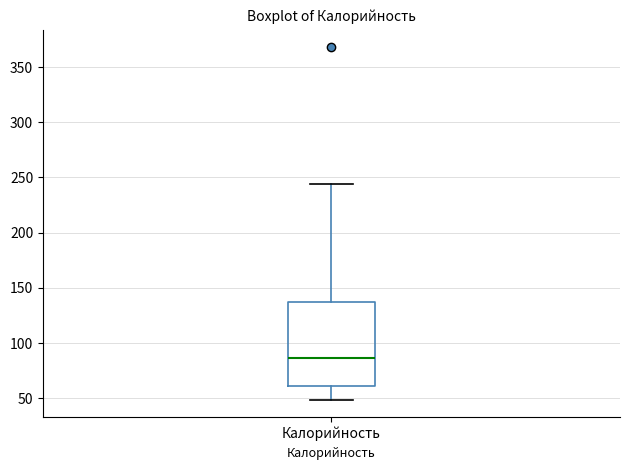

Read this box plot against the y-axis: the position of the median line, the range covered by the box, and the ends of both whiskers. The values are not printed on the chart, so give them approximately, as read against the axis.

median 85, box 60 to 135, whiskers 50 to 245